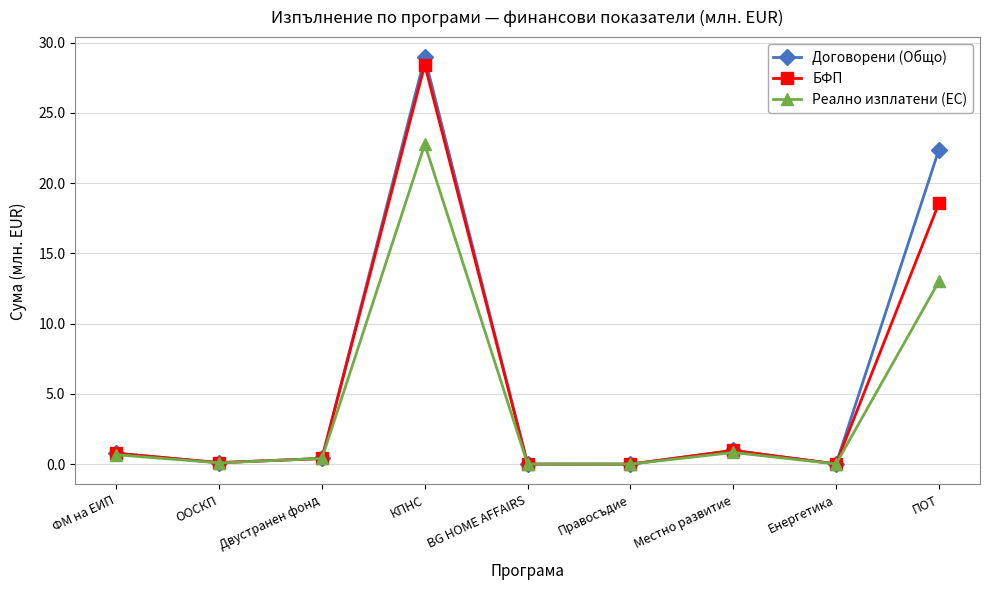

What is the average value of the БФП series?

5.5